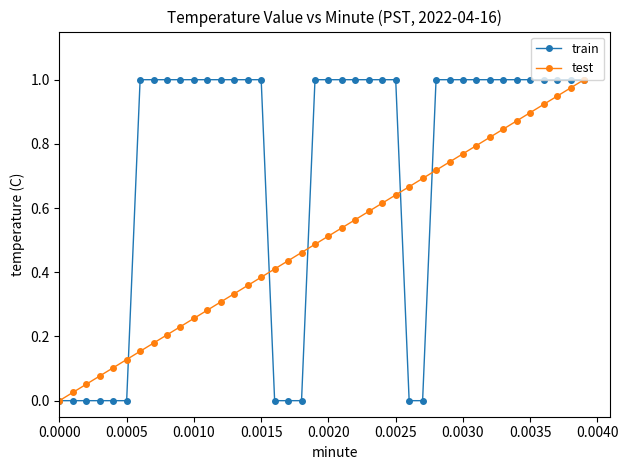

List the series in order of their overall mean, lowest first.

test, train